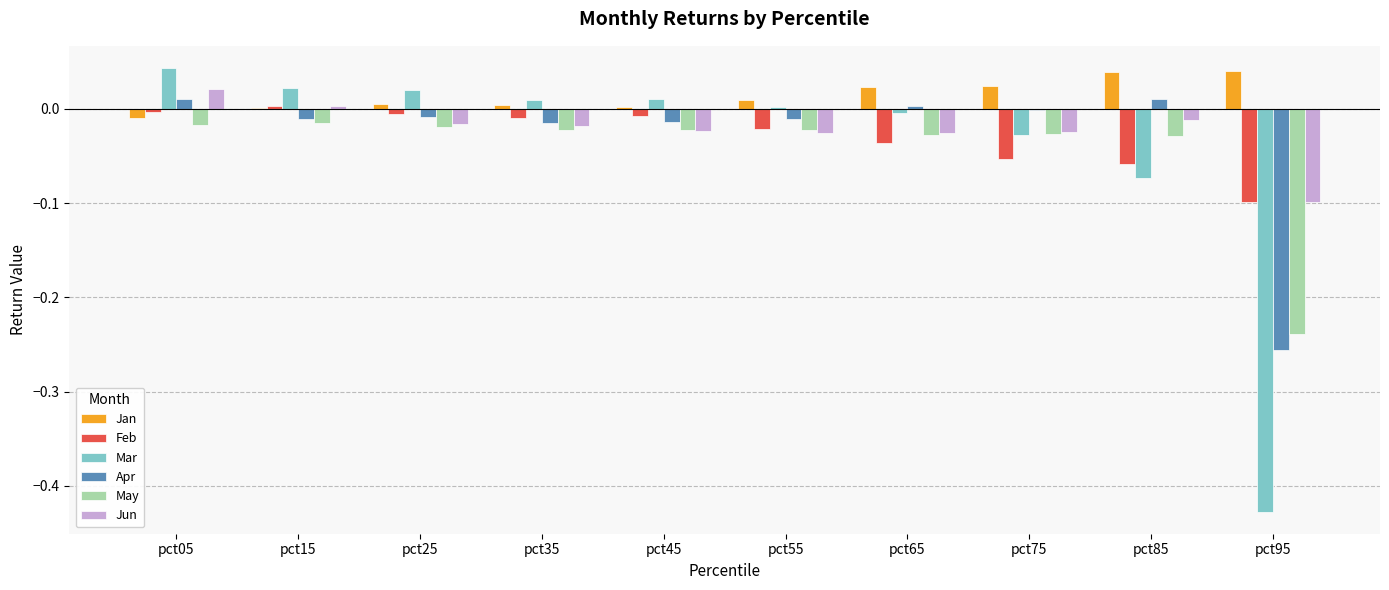

The Mar series shows 0.0 at pct35. True or false?

True